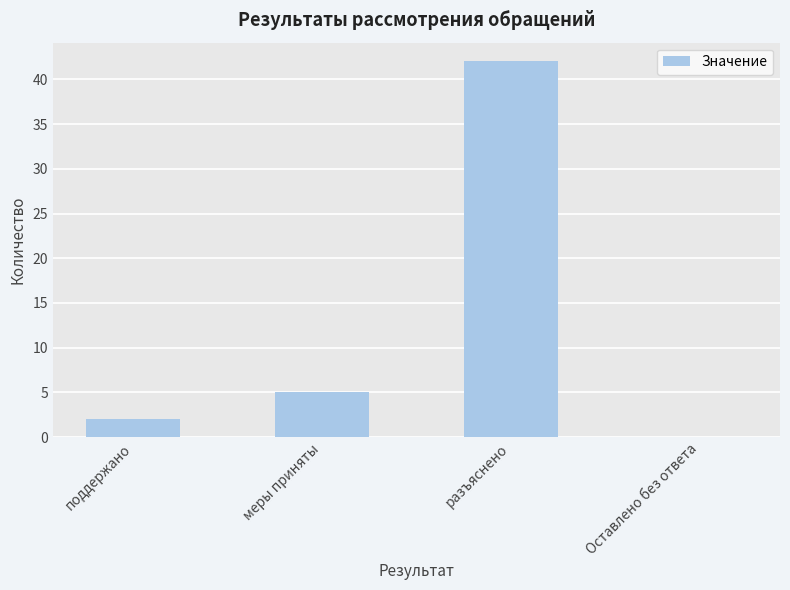

True or false: the data shows 23 at разъяснено.

False